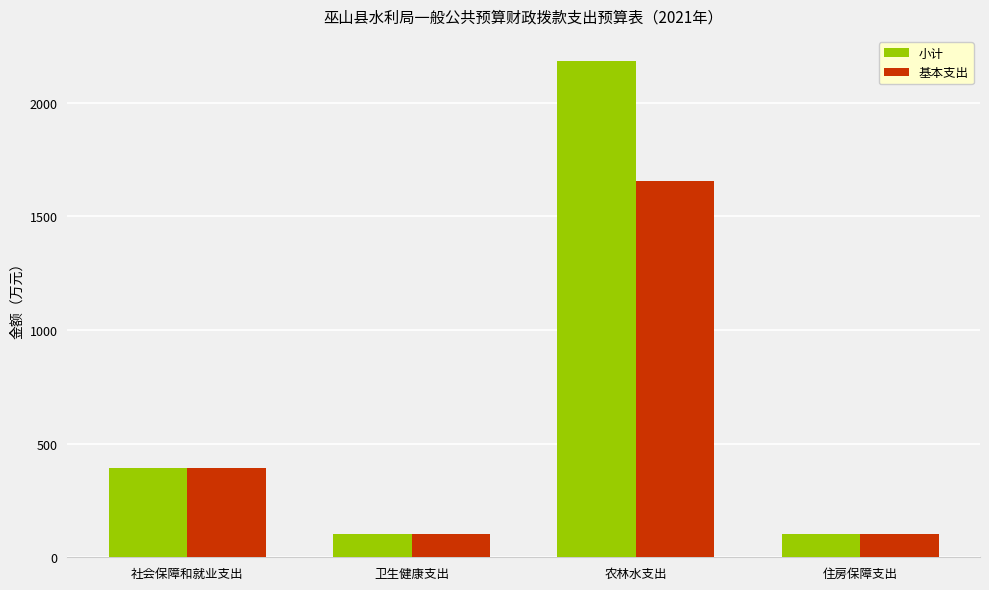

How many values in the 小计 series are below 393?

2